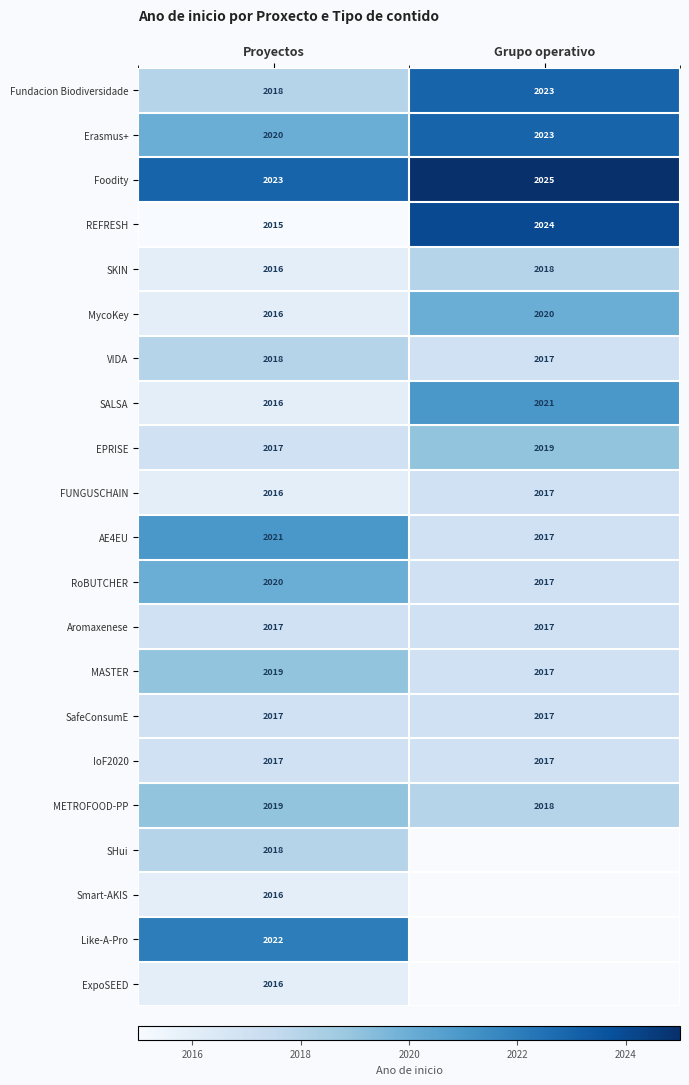

Rank the categories by REFRESH value from highest to lowest.

Grupo operativo, Proyectos